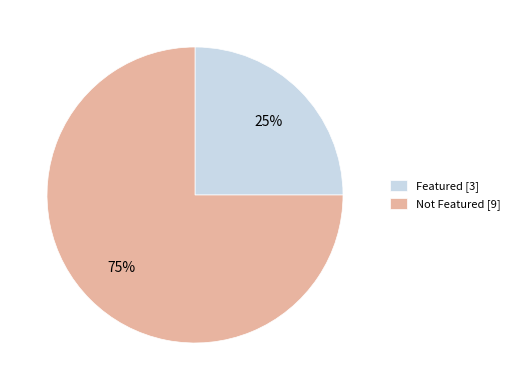

Does Featured [3] represent more than half of the total?

No